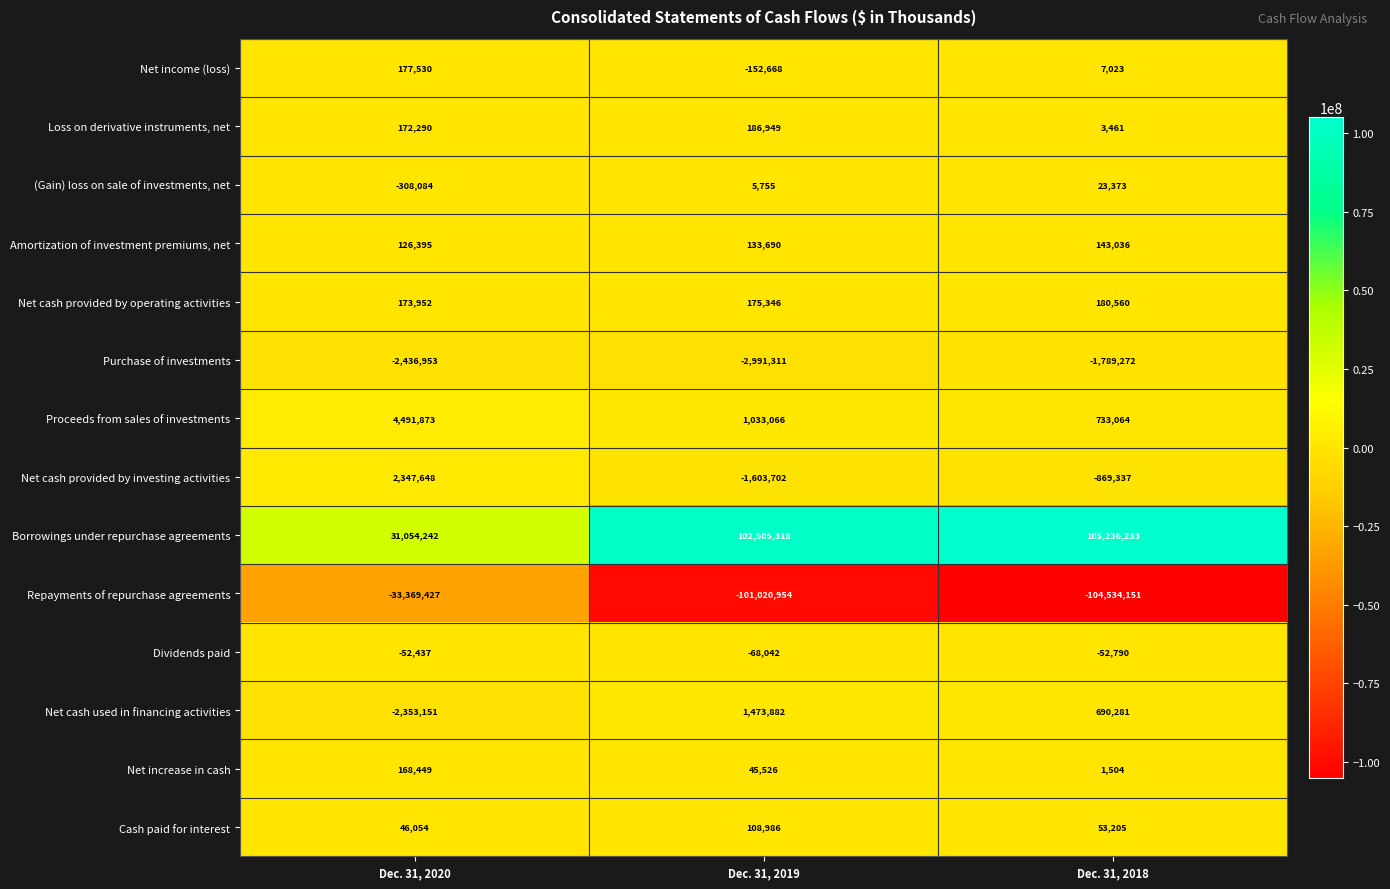

Between Dec. 31, 2020 and Dec. 31, 2019, which series saw the biggest shift?

Borrowings under repurchase agreements